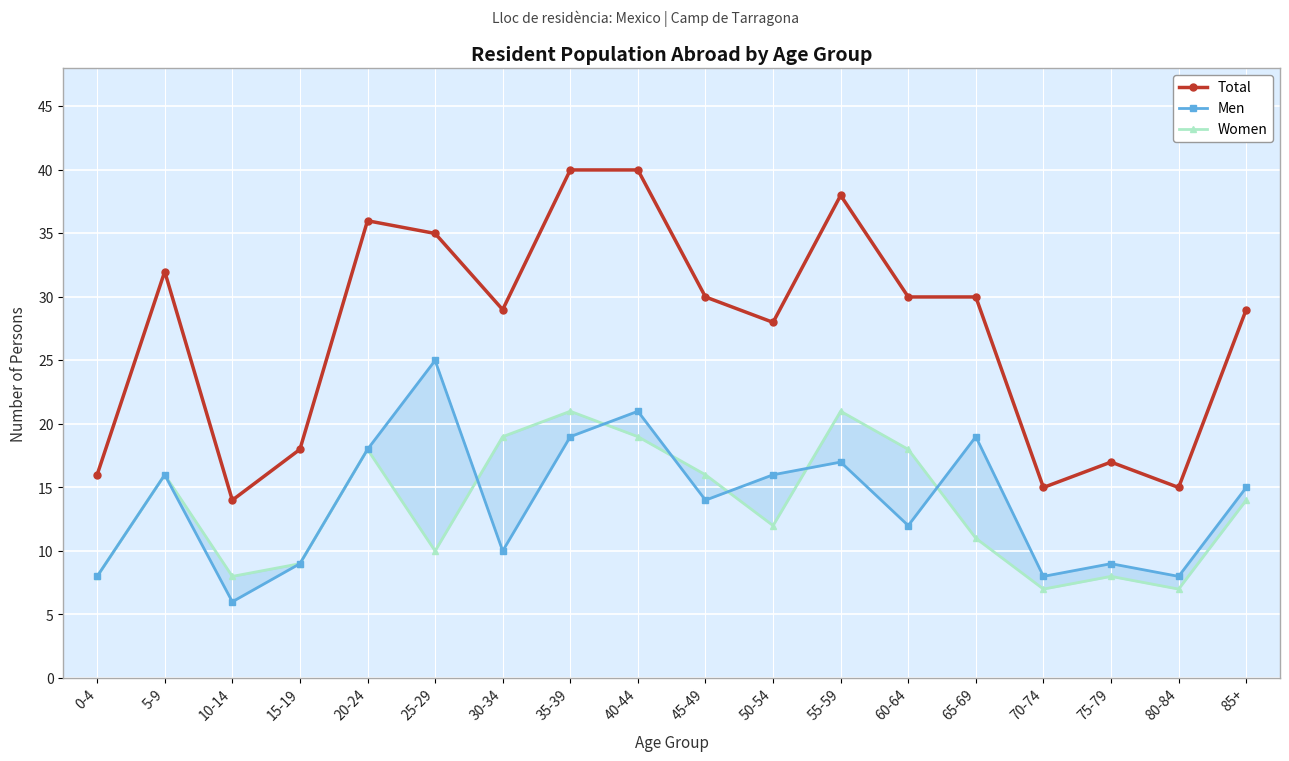

What is the average value of the Men series?

14